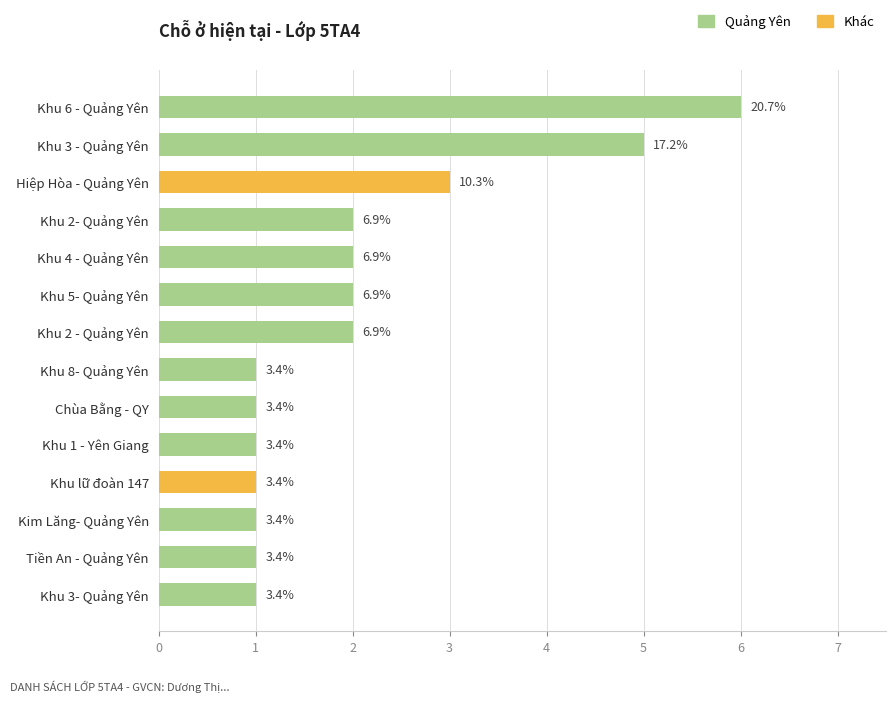

What is the maximum value shown in the chart?

6